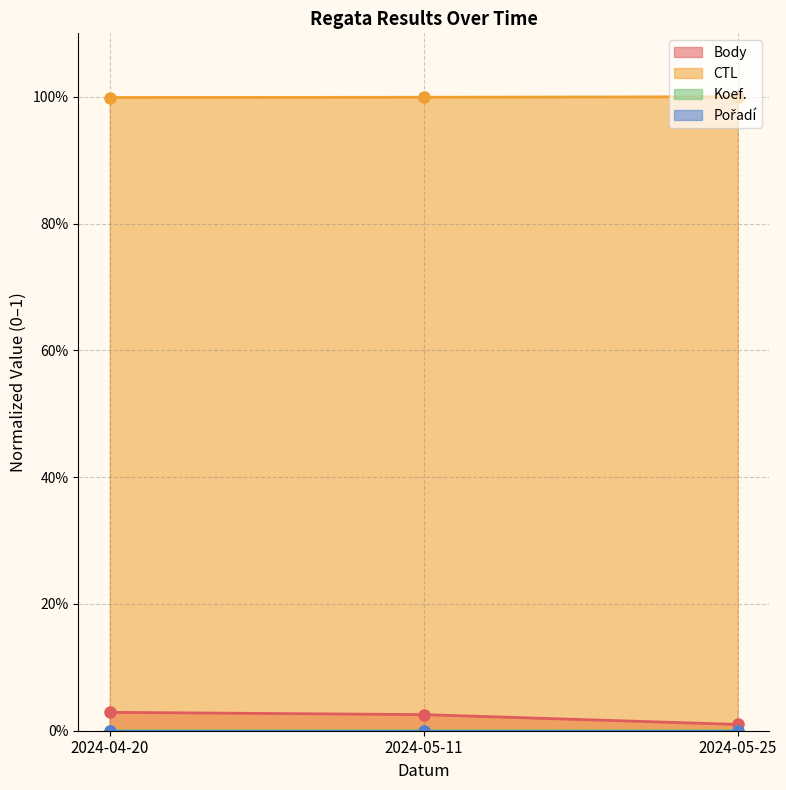

What is the highest value of the CTL (line) series?

1.0